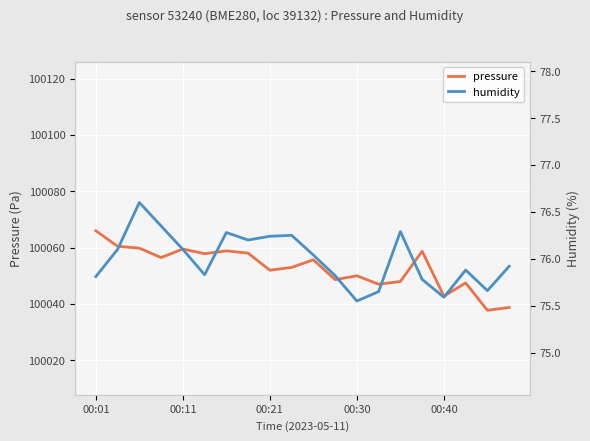

The value of pressure at 00:30 is 38353.8. True or false?

False